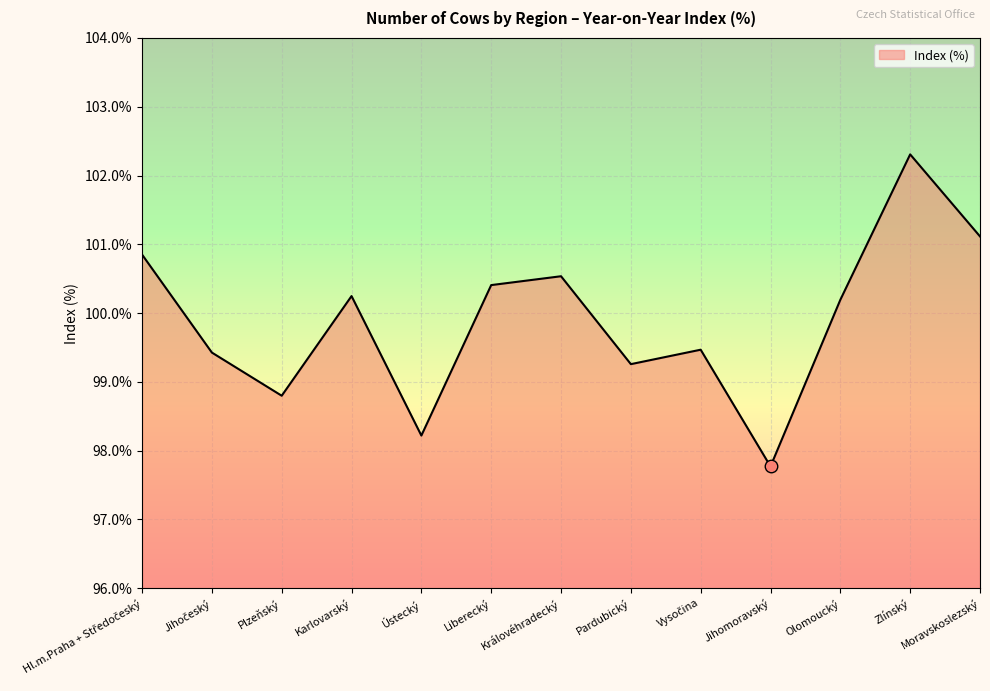

Count the number of categories in the chart.

13